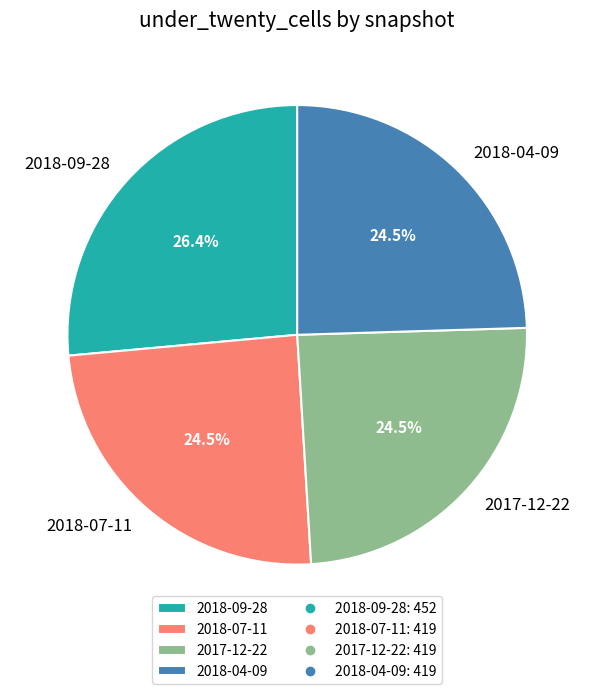

To the nearest percent, what is the difference between the 2018-04-09 and 2018-09-28 slice percentages?

2%